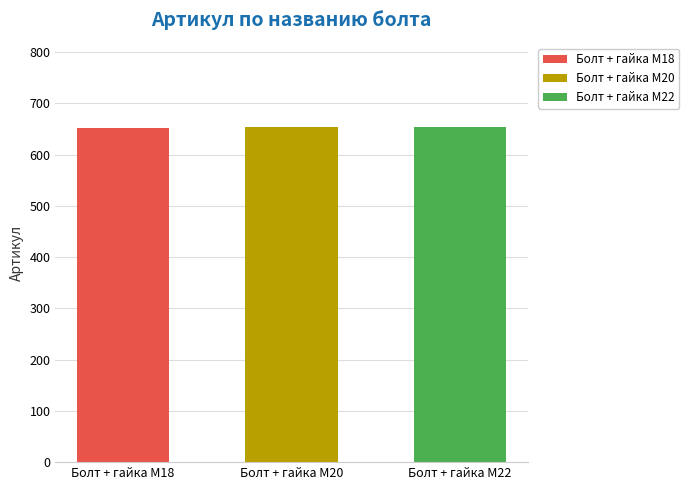

What is the ratio of the value at Болт + гайка M18 to the value at Болт + гайка M20?

1.0